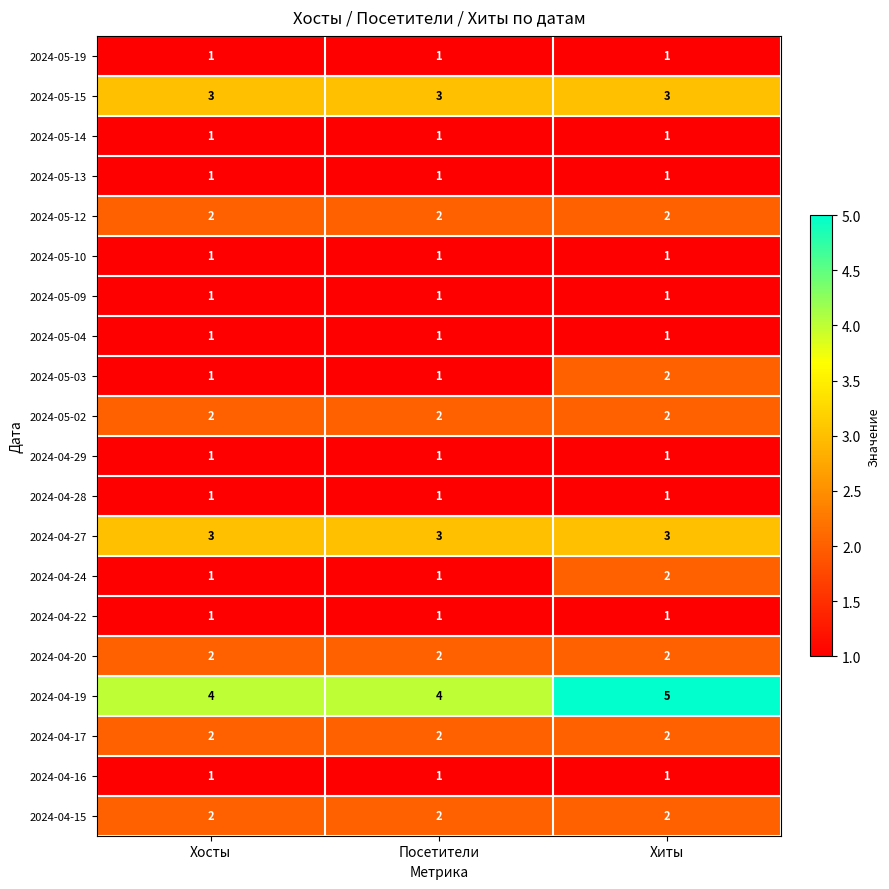

What is the sum of the 2024-04-17 values at Хосты and Хиты?

4